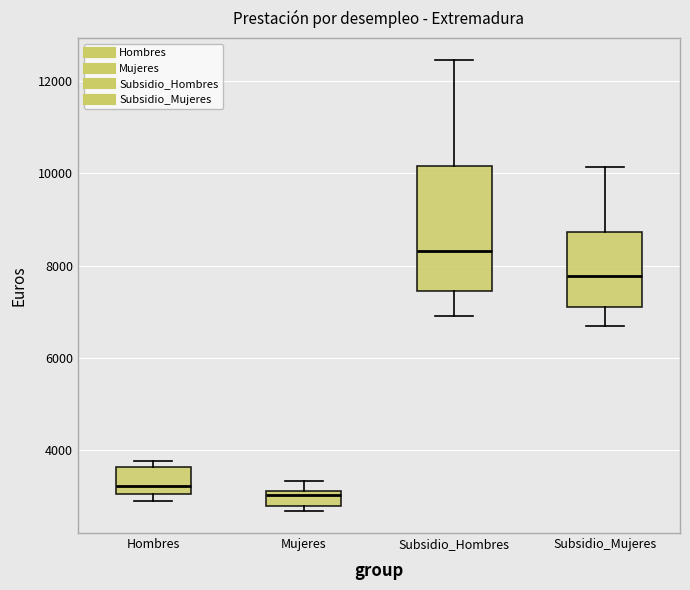

Which box has the lowest median line?

Mujeres